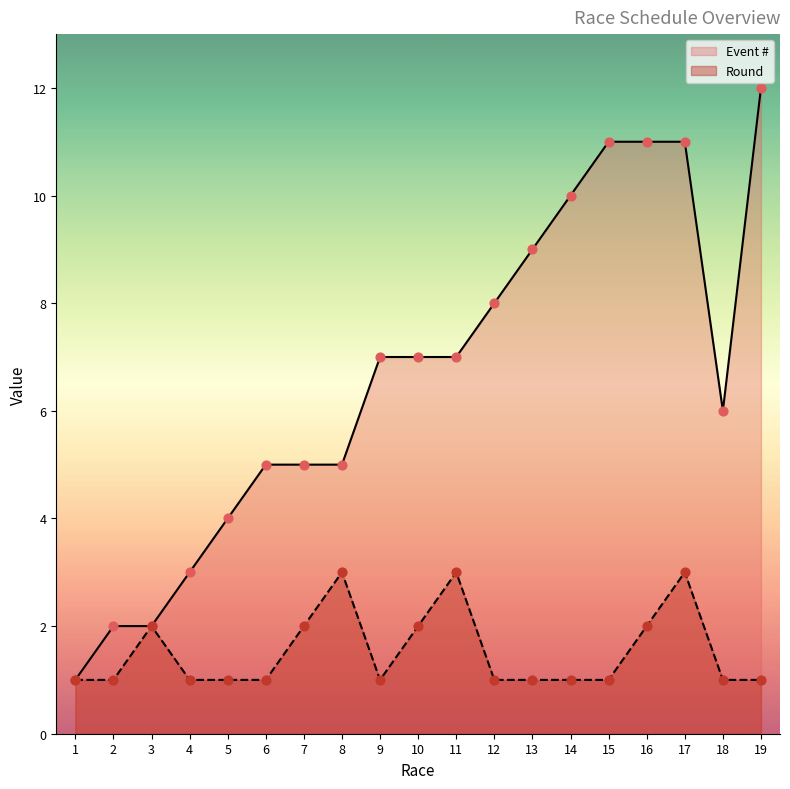

At which category is the sum across all series the highest?

17